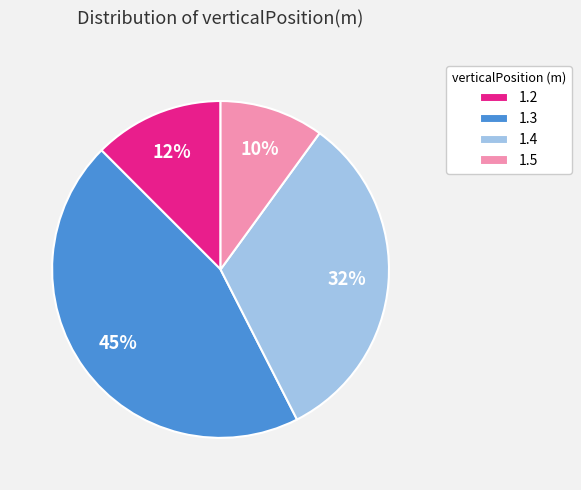

What is the ratio of the value at 1.5 to the value at 1.3?

0.2